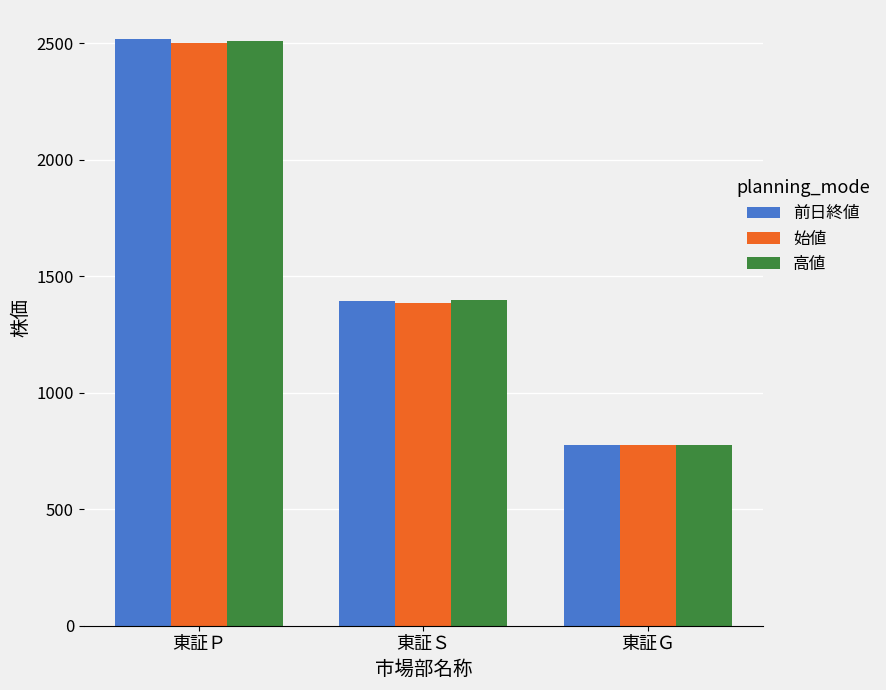

Reading left to right, transcribe all the data shown in this chart.

前日終値: 東証Ｐ=2516.0	東証Ｓ=1394.0	東証Ｇ=775.0
始値: 東証Ｐ=2500.5	東証Ｓ=1383.0	東証Ｇ=774.0
高値: 東証Ｐ=2508.0	東証Ｓ=1399.0	東証Ｇ=775.0